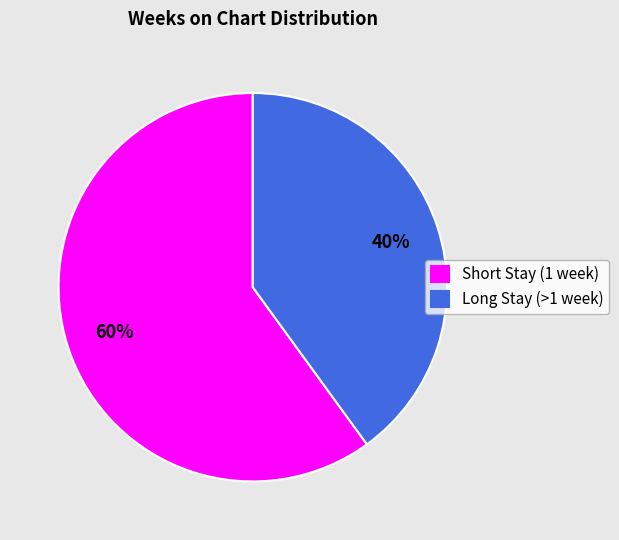

Combined, do Short Stay (1 week) and Long Stay (>1 week) account for over 50%?

Yes